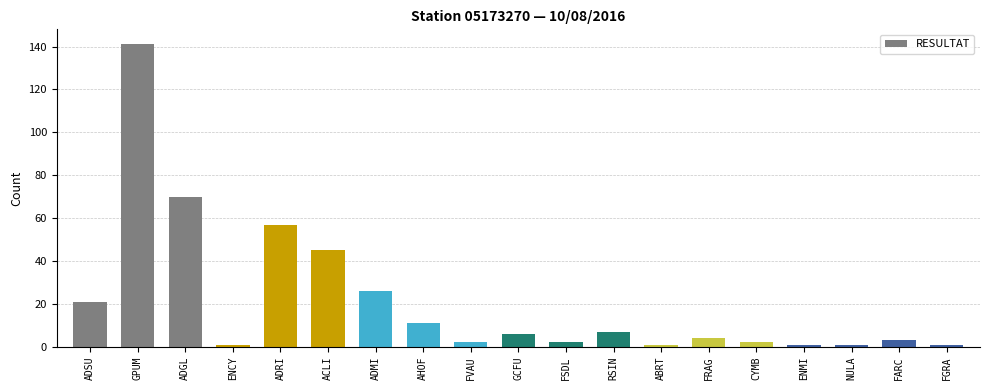

What is the difference between the maximum and minimum values?

140